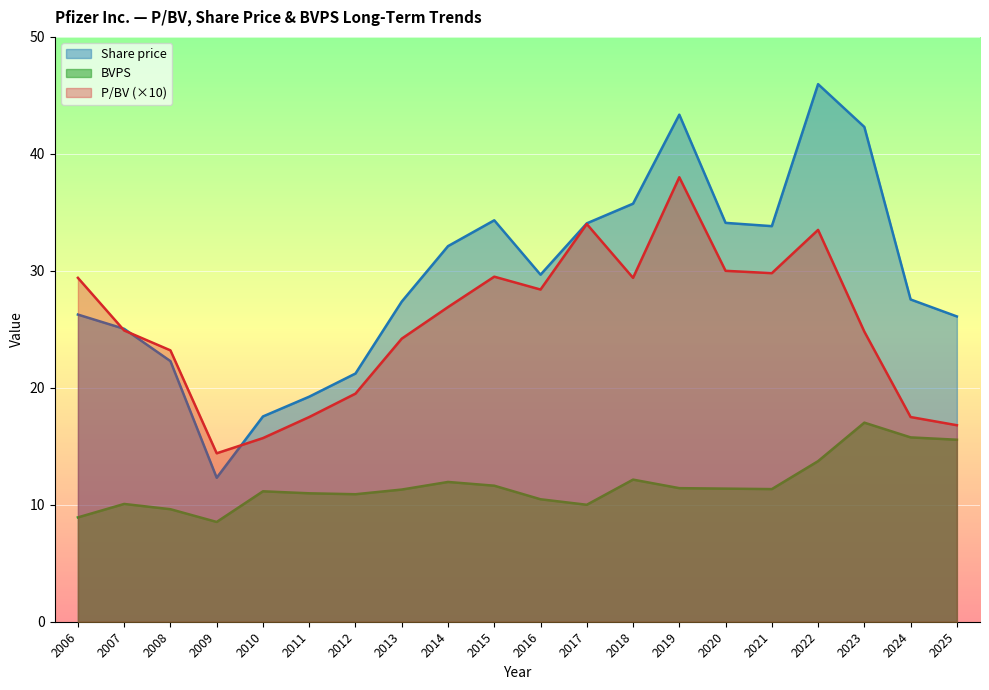

The value of P/BV at 2012 is 1.9. True or false?

True